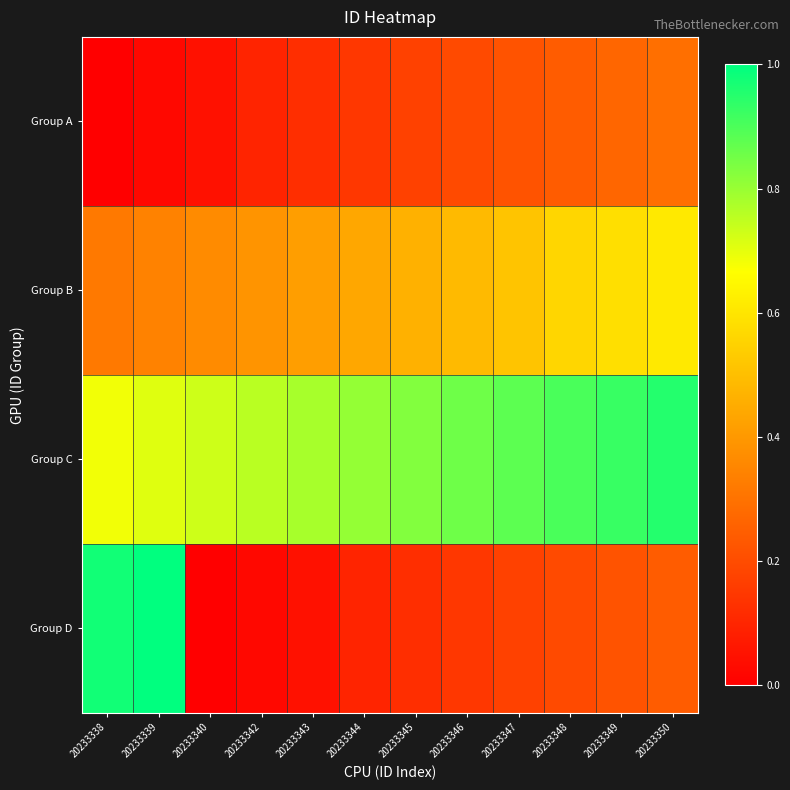

Rank the series at 20233347 from lowest to highest value.

Group D, Group A, Group B, Group C